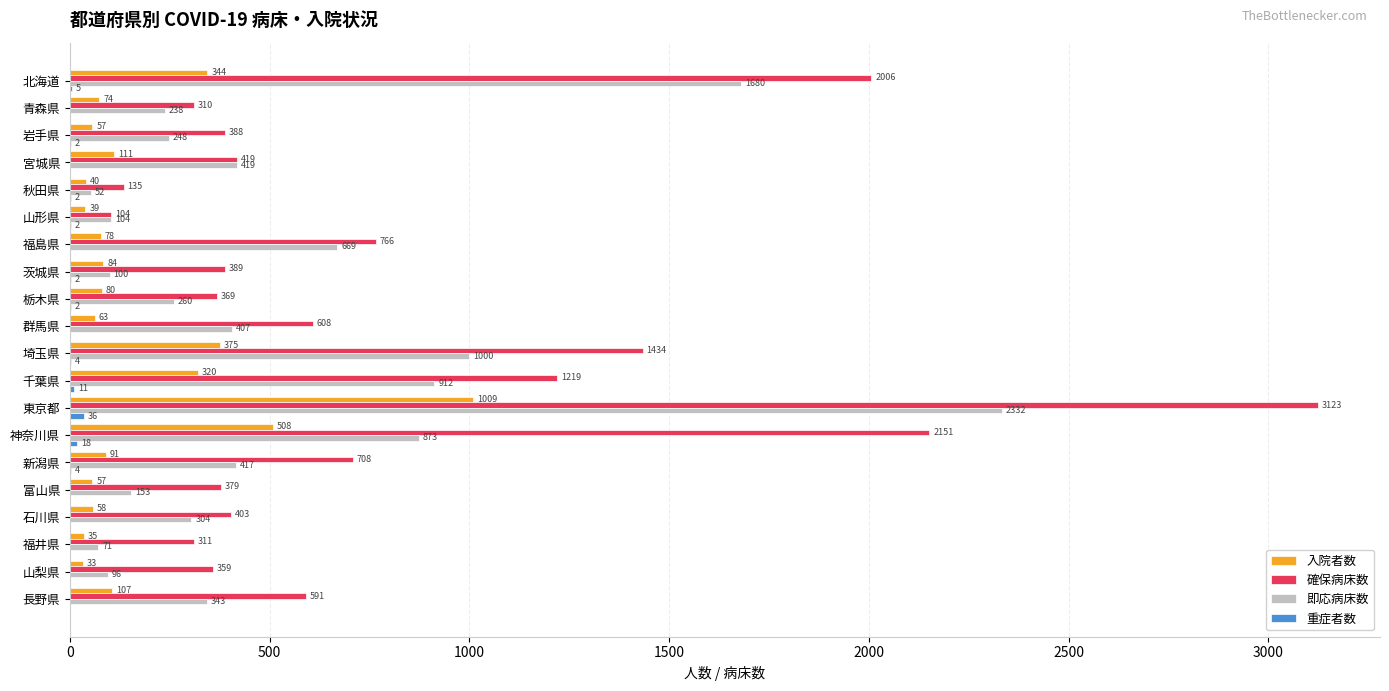

What is the sum of all 確保病床数 values?

16172